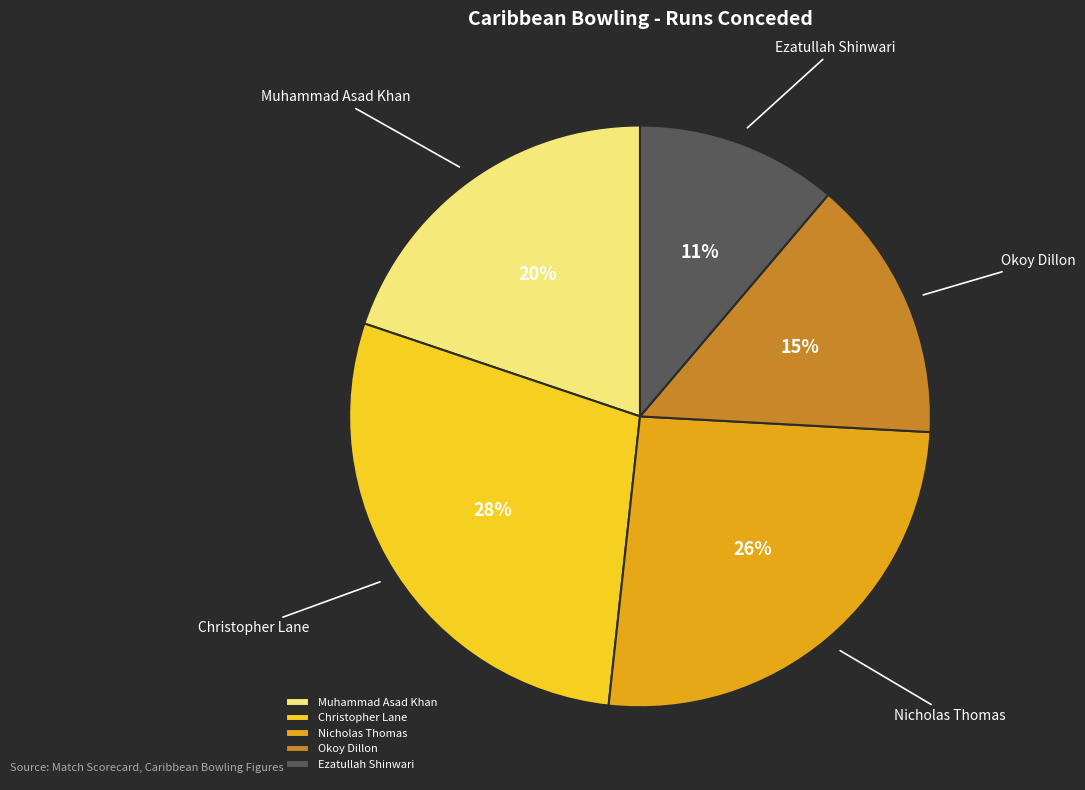

Rank the categories by value from lowest to highest.

Ezatullah Shinwari, Okoy Dillon, Muhammad Asad Khan, Nicholas Thomas, Christopher Lane